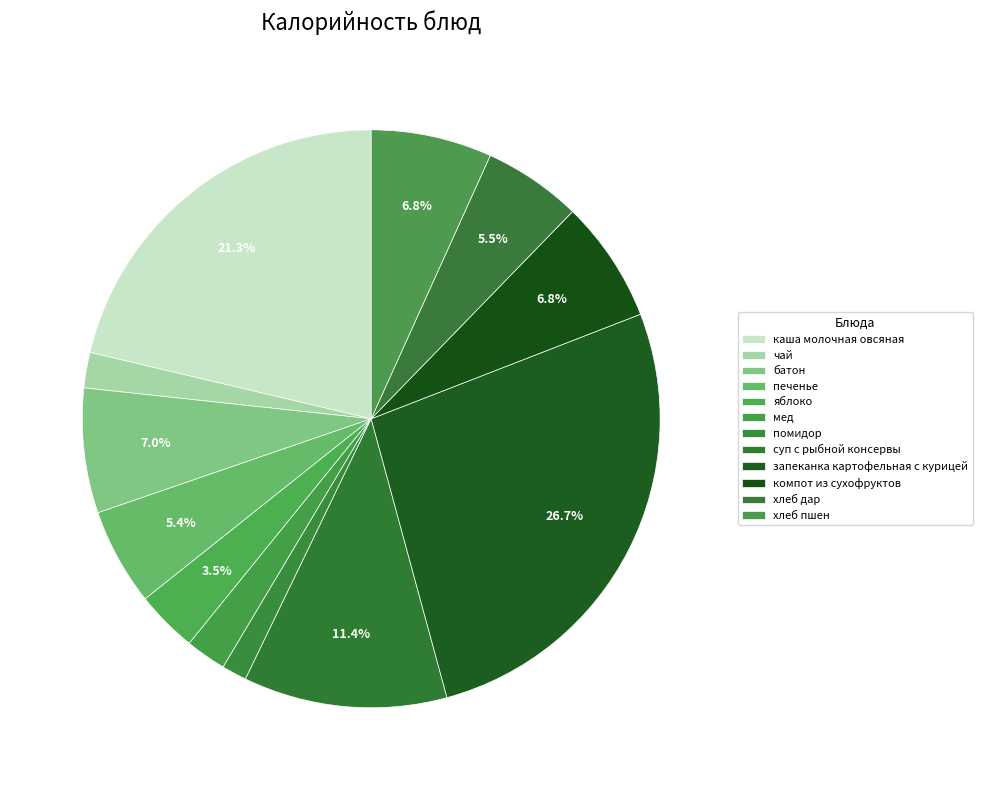

How many segments does this pie chart have?

12